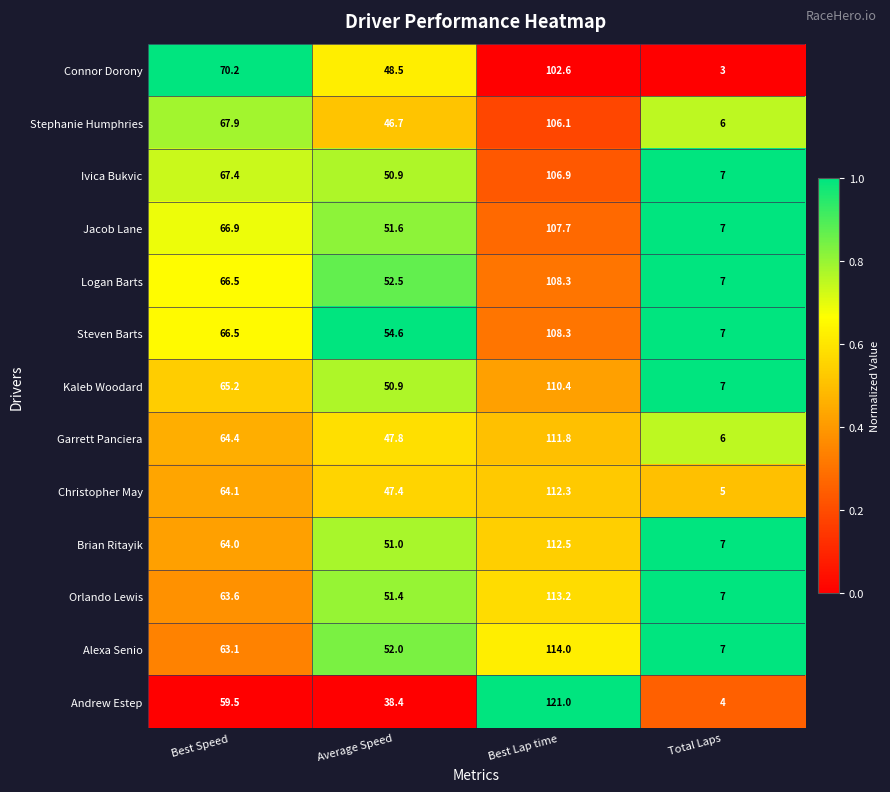

What is the sum of the Connor Dorony values at Total Laps and Best Lap time?

105.6